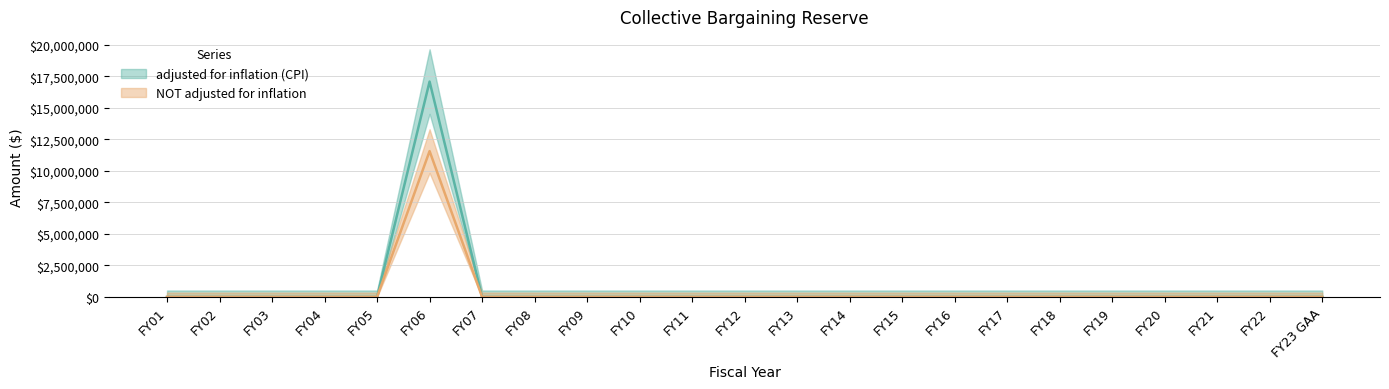

True or false: adjusted for inflation (CPI) and NOT adjusted for inflation cross at least once.

False